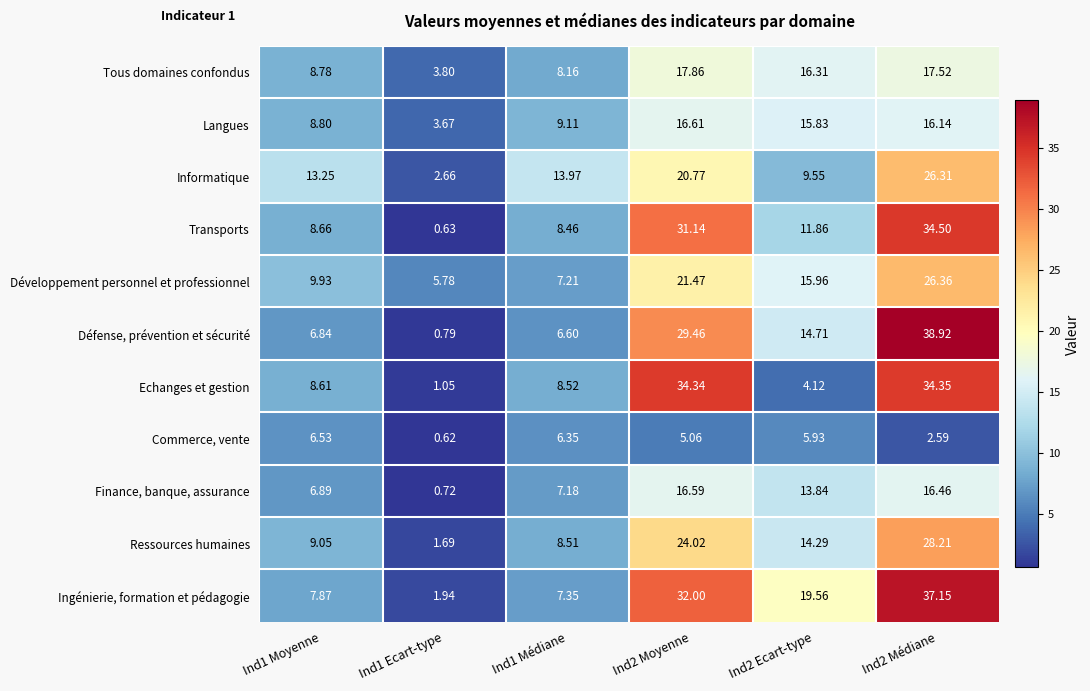

Rank the series at Ind1 Médiane from lowest to highest value.

Commerce, vente, Défense, prévention et sécurité, Finance, banque, assurance, Développement personnel et professionnel, Ingénierie, formation et pédagogie, Tous domaines confondus, Transports, Ressources humaines, Echanges et gestion, Langues, Informatique